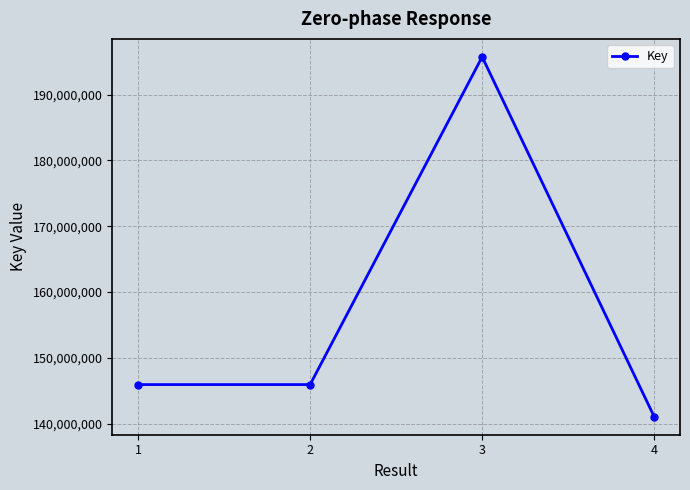

At which category does the data reach its first local peak?

3